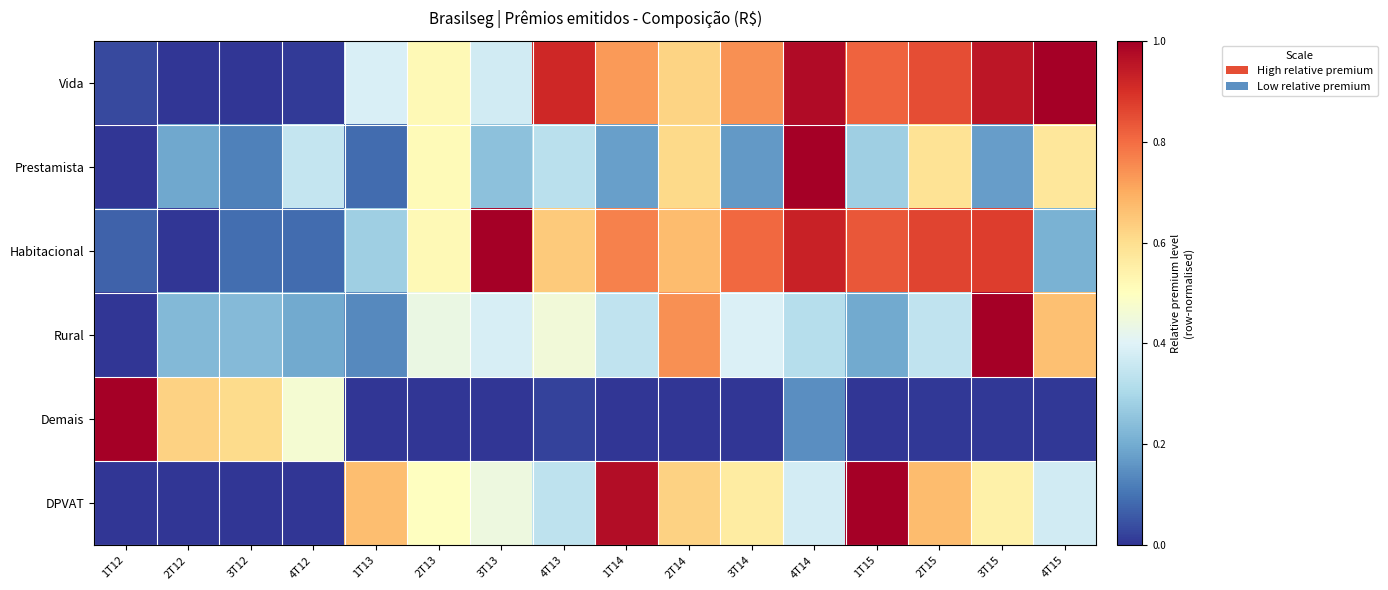

Reading left to right, extract all data points from this chart.

Vida: 1T12=0.0	2T12=0.0	3T12=0.0	4T12=0.0	1T13=0.4	2T13=0.5	3T13=0.4	4T13=0.9	1T14=0.7	2T14=0.6	3T14=0.7	4T14=1.0	1T15=0.8	2T15=0.8	3T15=1.0	4T15=1.0
Prestamista: 1T12=0.0	2T12=0.2	3T12=0.1	4T12=0.3	1T13=0.1	2T13=0.5	3T13=0.2	4T13=0.3	1T14=0.2	2T14=0.6	3T14=0.2	4T14=1.0	1T15=0.3	2T15=0.6	3T15=0.2	4T15=0.6
Habitacional: 1T12=0.1	2T12=0.0	3T12=0.1	4T12=0.1	1T13=0.3	2T13=0.5	3T13=1.0	4T13=0.6	1T14=0.8	2T14=0.7	3T14=0.8	4T14=0.9	1T15=0.8	2T15=0.9	3T15=0.9	4T15=0.2
Rural: 1T12=0.0	2T12=0.2	3T12=0.2	4T12=0.2	1T13=0.1	2T13=0.4	3T13=0.4	4T13=0.5	1T14=0.3	2T14=0.7	3T14=0.4	4T14=0.3	1T15=0.2	2T15=0.3	3T15=1.0	4T15=0.7
Demais: 1T12=1.0	2T12=0.6	3T12=0.6	4T12=0.5	1T13=0.0	2T13=0.0	3T13=0.0	4T13=0.0	1T14=0.0	2T14=0.0	3T14=0.0	4T14=0.1	1T15=0.0	2T15=0.0	3T15=0.0	4T15=0.0
DPVAT: 1T12=0.0	2T12=0.0	3T12=0.0	4T12=0.0	1T13=0.7	2T13=0.5	3T13=0.4	4T13=0.3	1T14=1.0	2T14=0.6	3T14=0.6	4T14=0.4	1T15=1.0	2T15=0.7	3T15=0.5	4T15=0.4